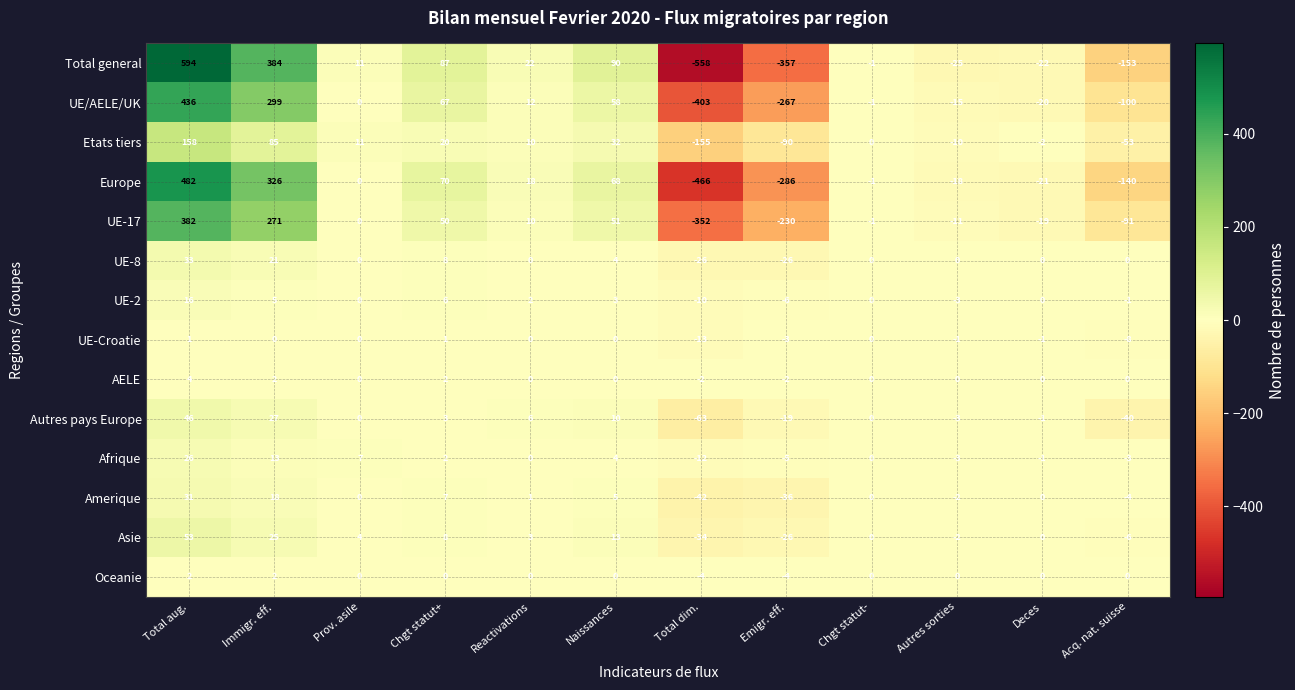

What is the total value across all series at Naissances?

338